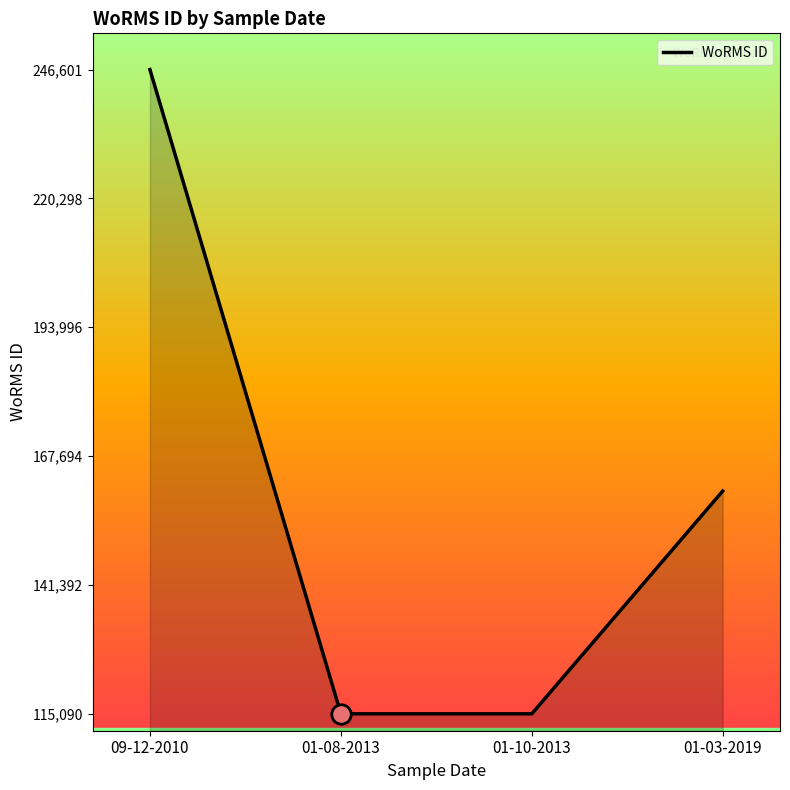

What is the approximate value at 01-08-2013?

115090